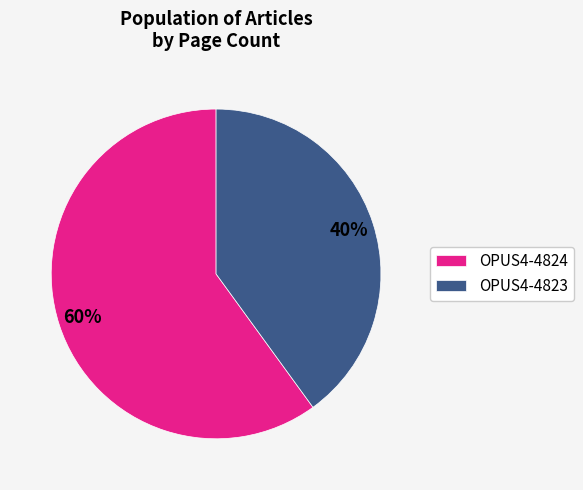

To the nearest percent, what percentage of the pie is OPUS4-4824?

60%